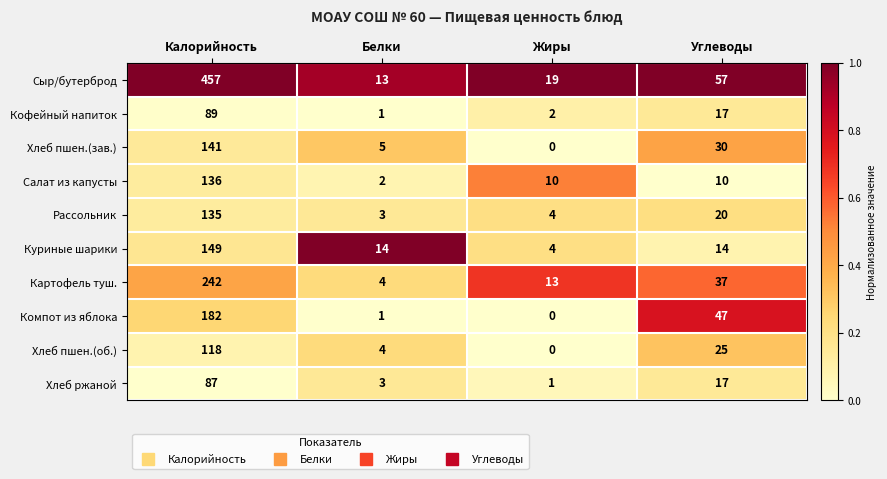

What is the average value of the Картофель туш. series?

74